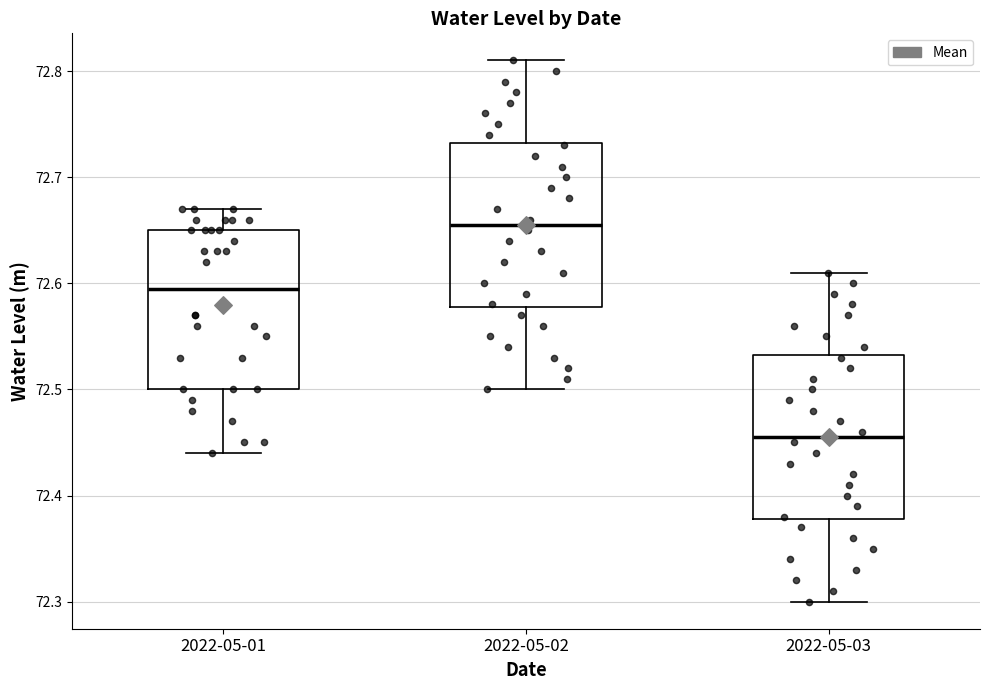

Reading left to right, transcribe this box plot: for each box, give where its median line is, the range the box spans, and where its two whiskers end, as read against the y-axis. The values are not printed on the chart, so give them approximately, as read against the axis.

2022-05-01: median 72.60, box 72.50 to 72.65, whiskers 72.44 to 72.67
2022-05-02: median 72.66, box 72.58 to 72.73, whiskers 72.50 to 72.81
2022-05-03: median 72.46, box 72.38 to 72.53, whiskers 72.30 to 72.61